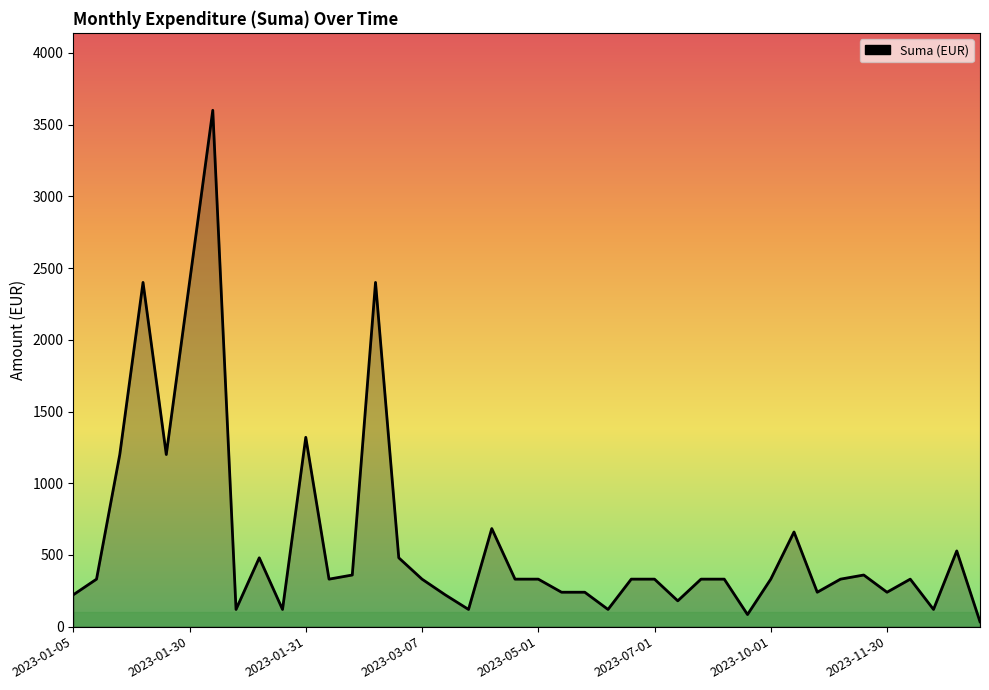

What is the greatest value displayed?

3600.0